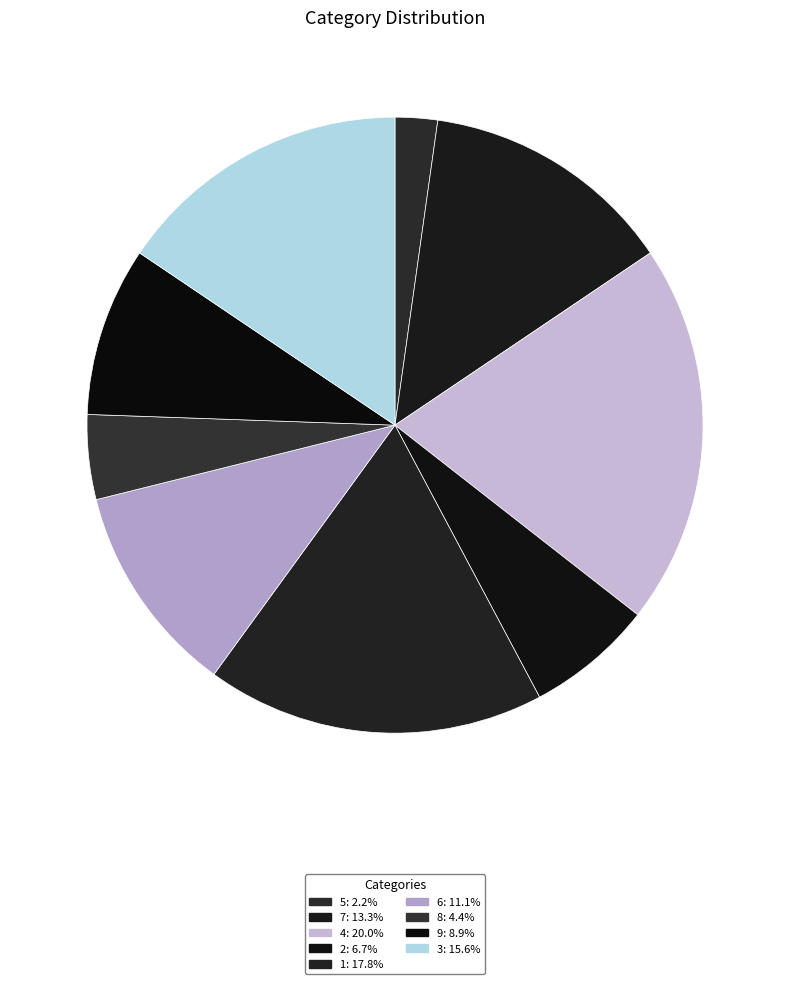

How many segments does this pie chart have?

9